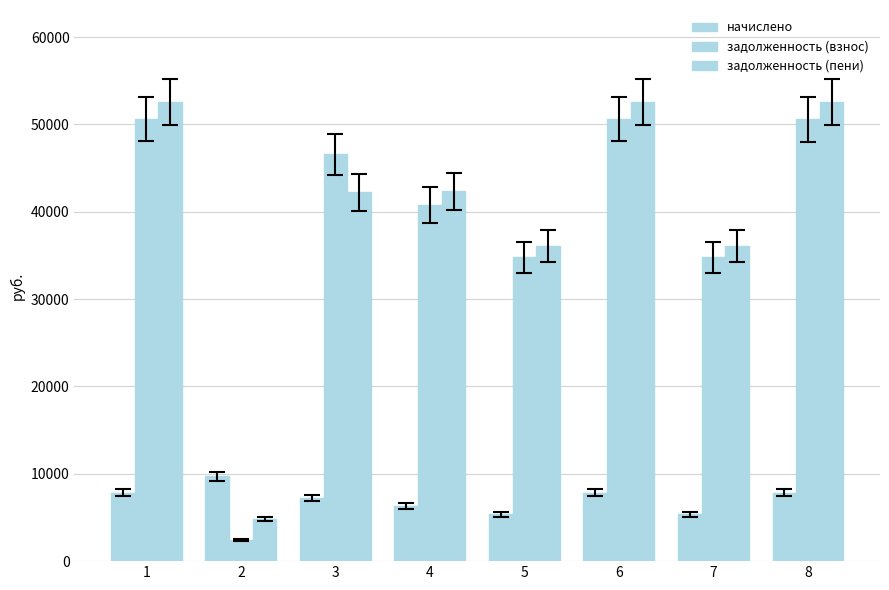

How many values in the начислено series are below 7819?

4